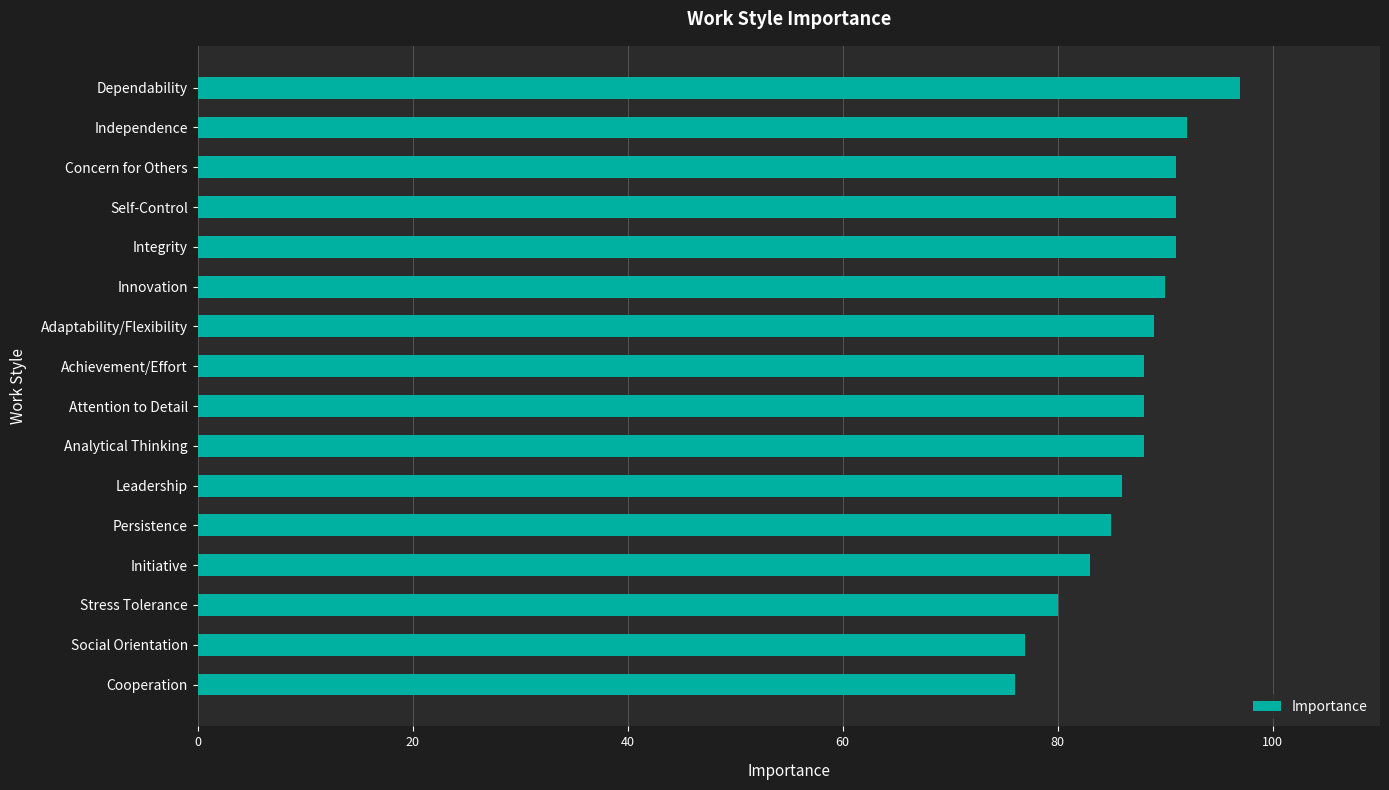

What is the label of the 10th bar from the bottom?

Adaptability/Flexibility